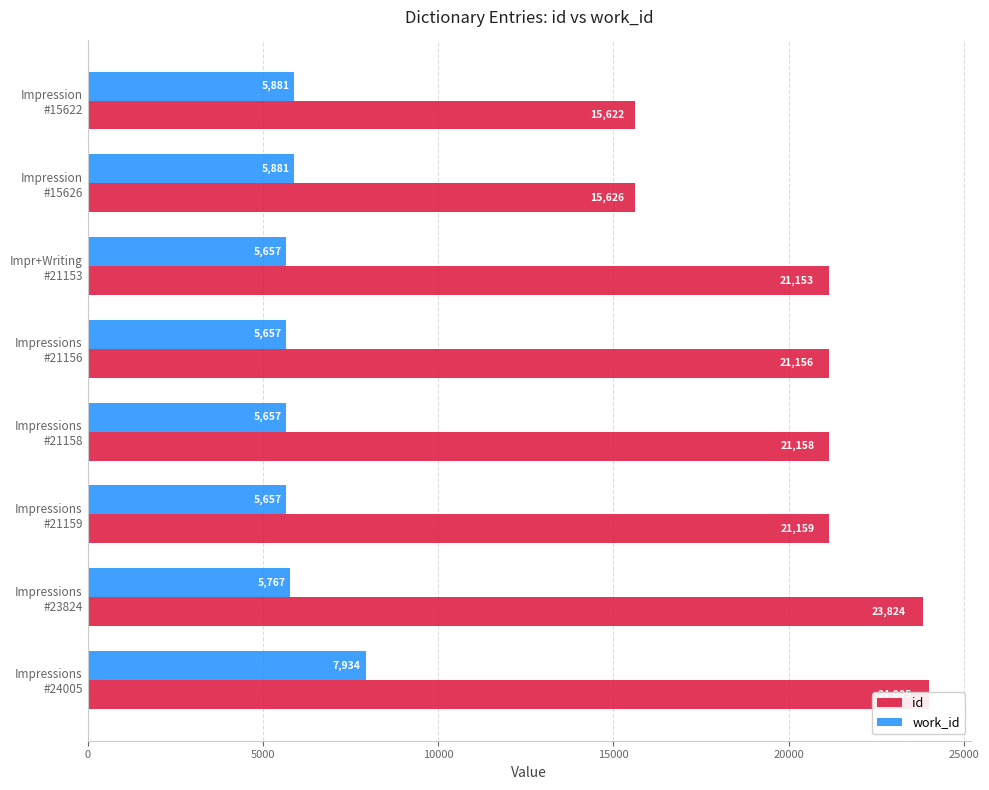

Does the chart contain stacked bars?

No